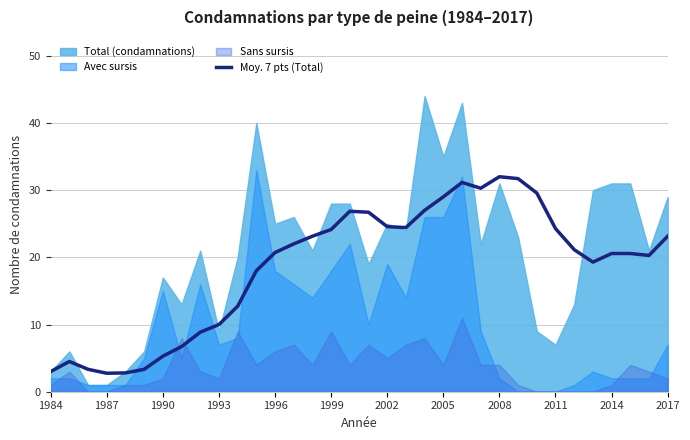

Read the value at 2005.

29.0